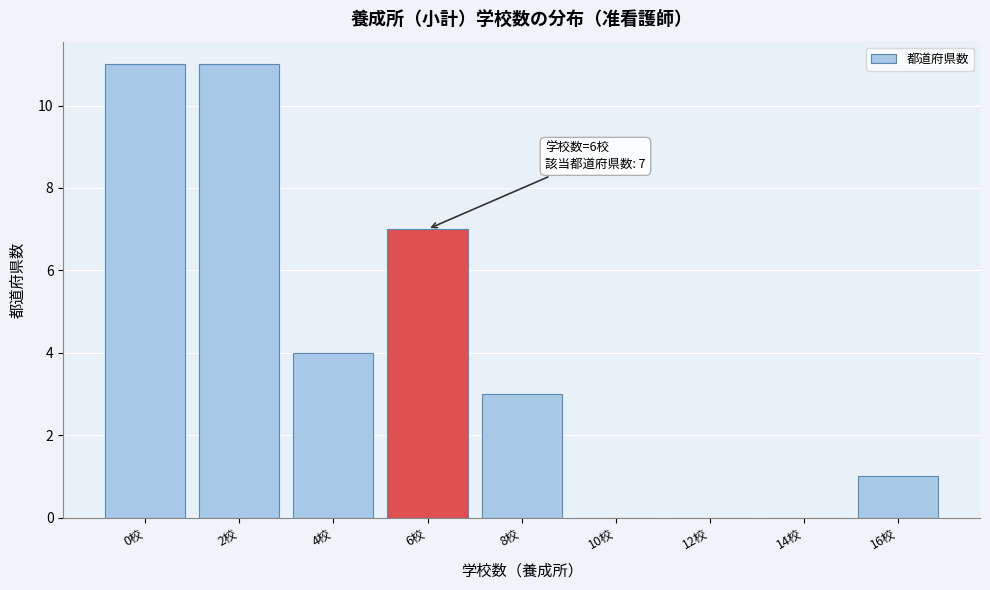

Reading left to right, extract all data points from this chart.

0校=11	2校=11	4校=4	6校=7	8校=3	10校=0	12校=0	14校=0	16校=1